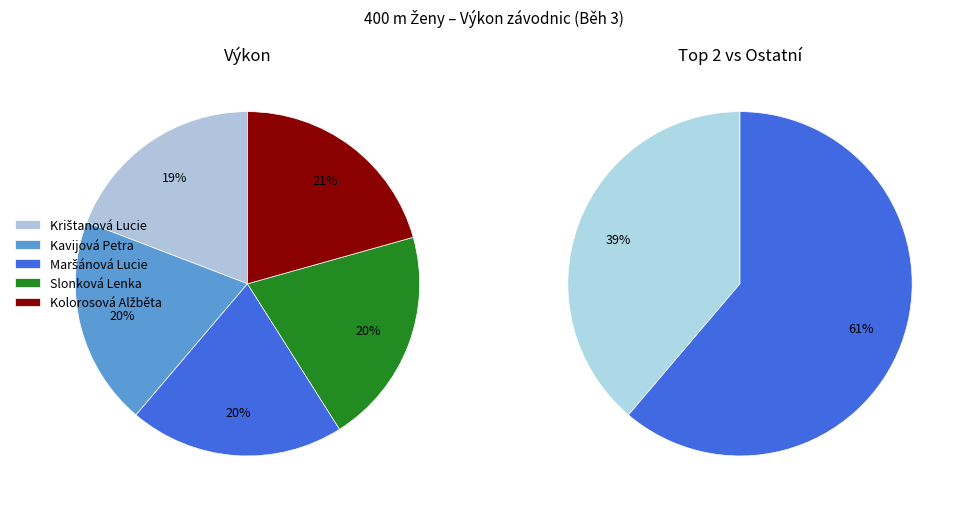

Between Slonková Lenka and Kavijová Petra, which is larger?

Slonková Lenka